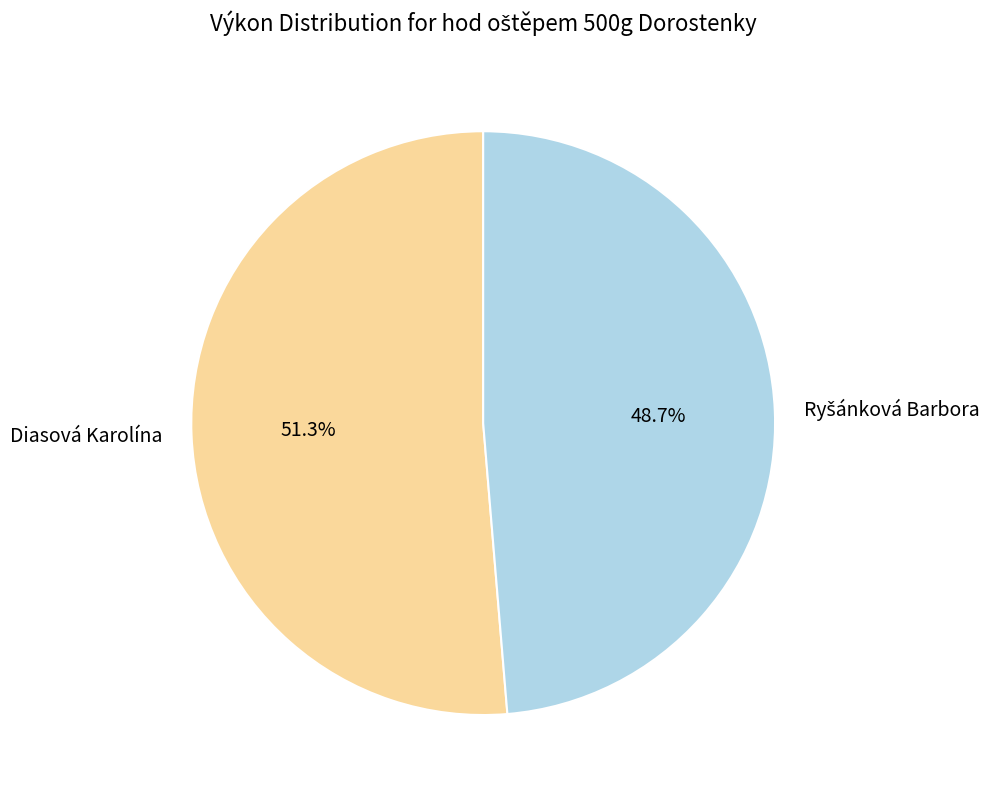

Which category has the biggest portion of the pie?

Diasová Karolína